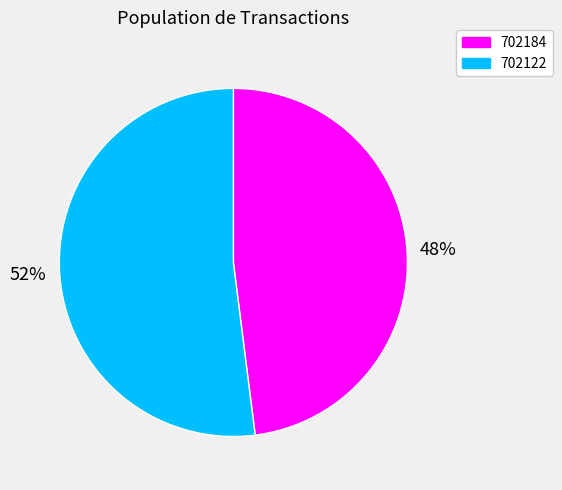

Does any single category account for the majority?

Yes